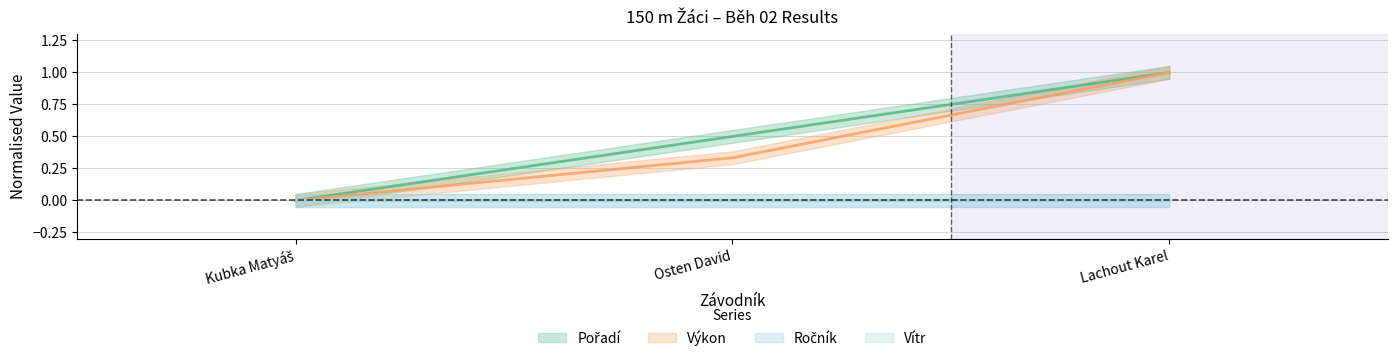

What is the label of the 1st point from the left?

Kubka Matyáš